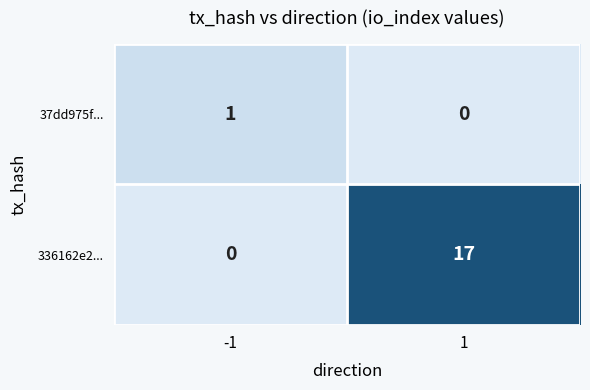

True or false: 37dd975f... has a value of 1 at -1.

True